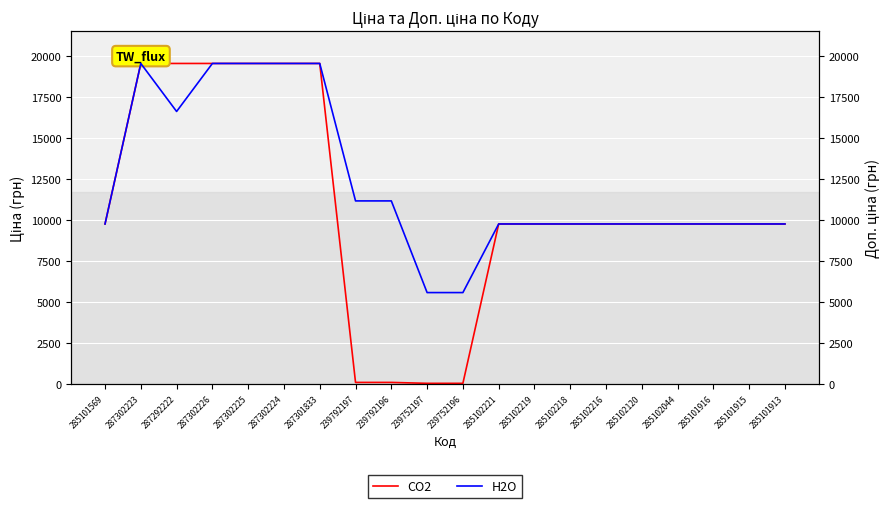

At how many categories does at least one series exceed 13570?

6